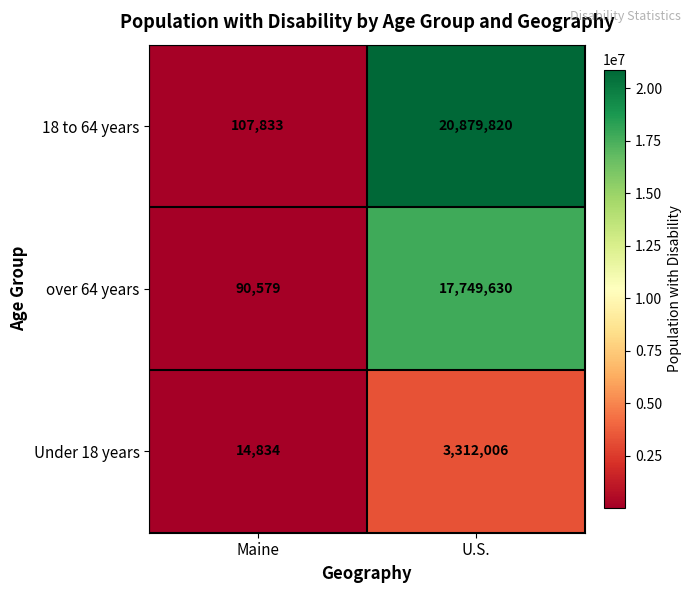

List the series in order of their peak value, lowest first.

Under 18 years, over 64 years, 18 to 64 years